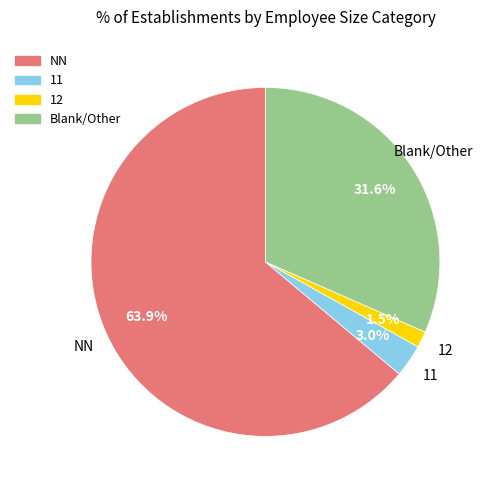

How many segments does this pie chart have?

4